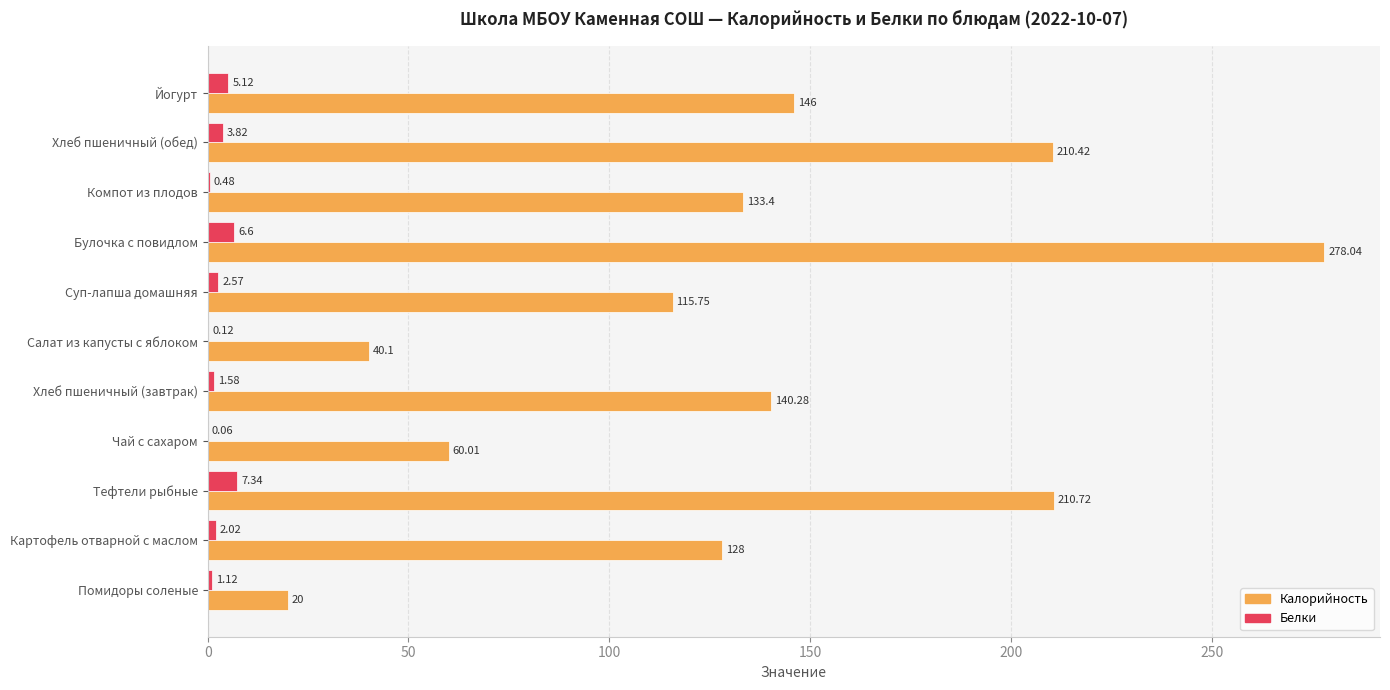

Which category has the highest value in the Белки series?

Тефтели рыбные